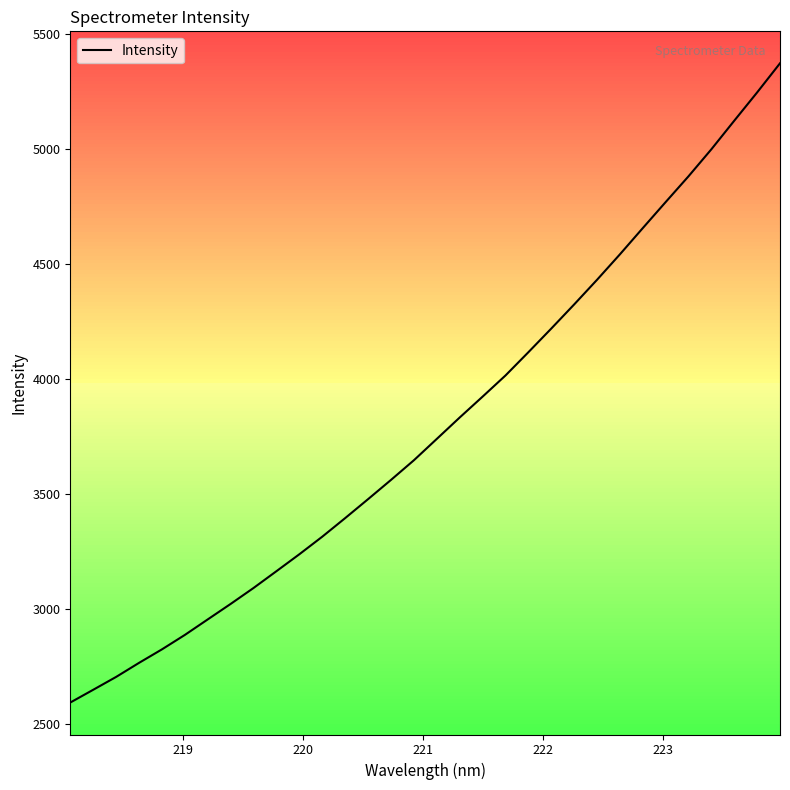

What is the average value?

3795.9